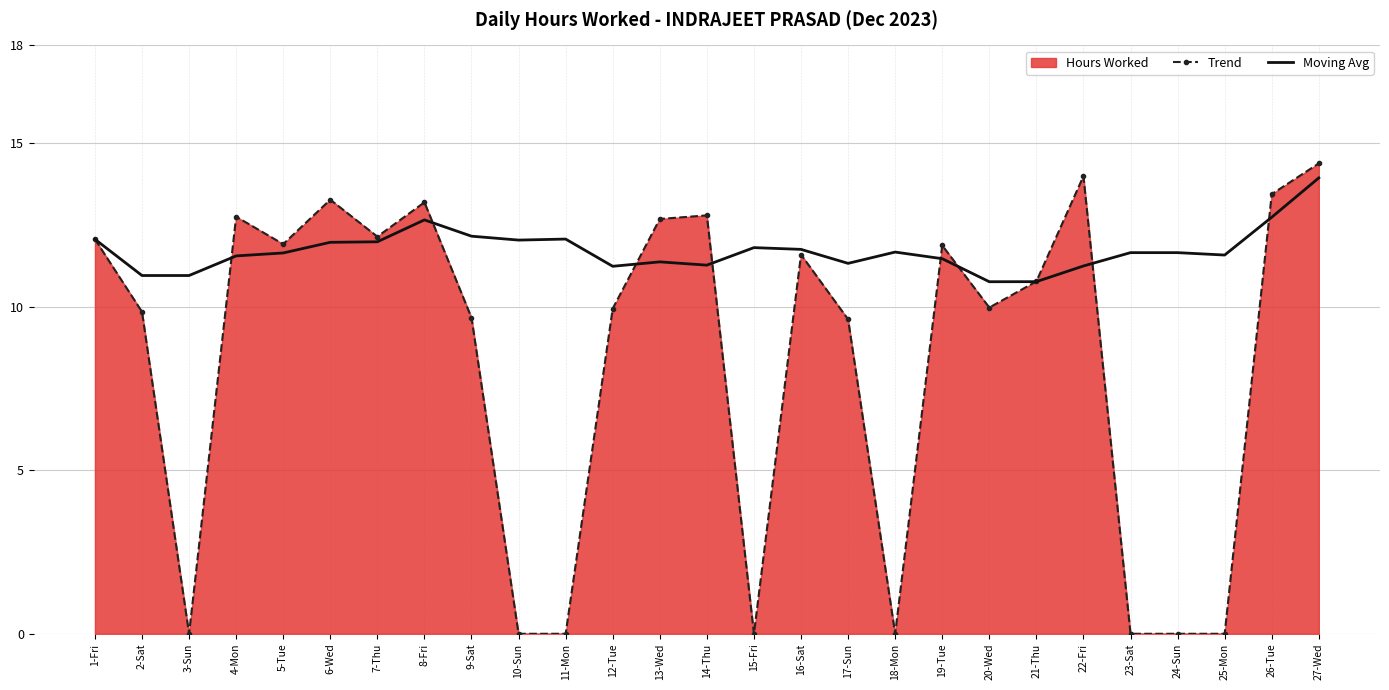

What is the label of the 8th point from the right?

20-Wed